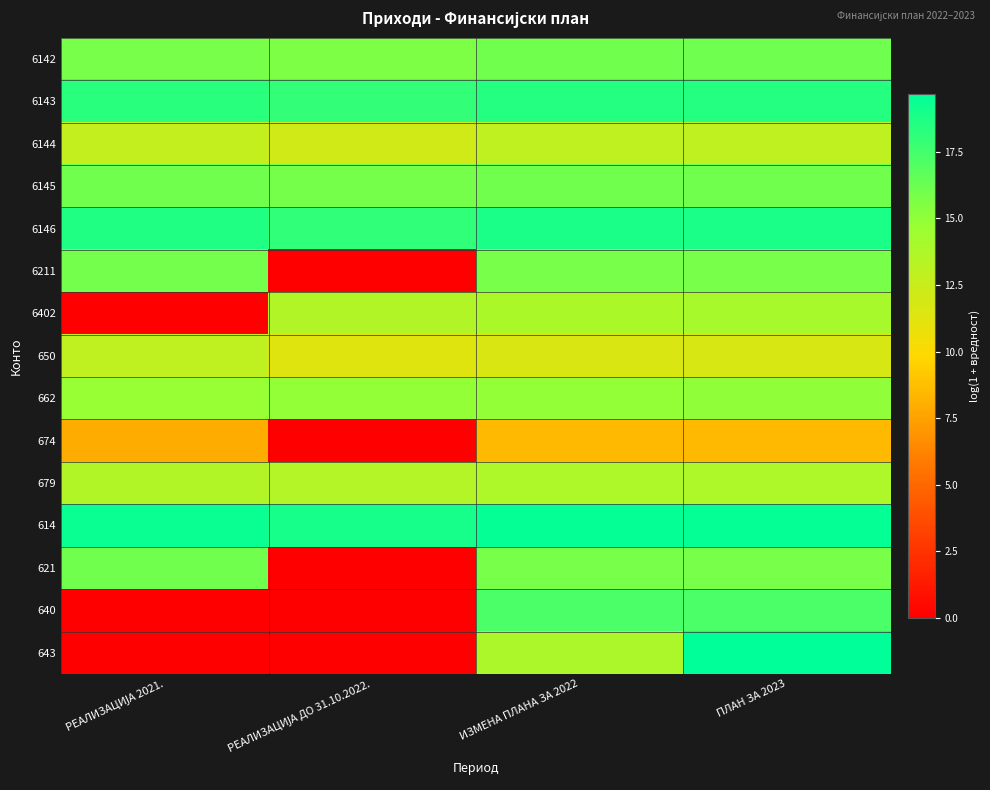

Reading left to right, what are all the values shown in this chart?

6142: РЕАЛИЗАЦИЈА 2021.=15.8	РЕАЛИЗАЦИЈА ДО 31.10.2022.=15.7	ИЗМЕНА ПЛАНА ЗА 2022=16.0	ПЛАН ЗА 2023=16.1
6143: РЕАЛИЗАЦИЈА 2021.=18.4	РЕАЛИЗАЦИЈА ДО 31.10.2022.=18.0	ИЗМЕНА ПЛАНА ЗА 2022=18.5	ПЛАН ЗА 2023=18.5
6144: РЕАЛИЗАЦИЈА 2021.=12.7	РЕАЛИЗАЦИЈА ДО 31.10.2022.=12.1	ИЗМЕНА ПЛАНА ЗА 2022=12.9	ПЛАН ЗА 2023=12.9
6145: РЕАЛИЗАЦИЈА 2021.=16.0	РЕАЛИЗАЦИЈА ДО 31.10.2022.=15.9	ИЗМЕНА ПЛАНА ЗА 2022=16.1	ПЛАН ЗА 2023=16.1
6146: РЕАЛИЗАЦИЈА 2021.=18.6	РЕАЛИЗАЦИЈА ДО 31.10.2022.=18.1	ИЗМЕНА ПЛАНА ЗА 2022=18.8	ПЛАН ЗА 2023=18.8
6211: РЕАЛИЗАЦИЈА 2021.=16.0	РЕАЛИЗАЦИЈА ДО 31.10.2022.=0.0	ИЗМЕНА ПЛАНА ЗА 2022=15.8	ПЛАН ЗА 2023=15.8
6402: РЕАЛИЗАЦИЈА 2021.=0.0	РЕАЛИЗАЦИЈА ДО 31.10.2022.=13.6	ИЗМЕНА ПЛАНА ЗА 2022=13.9	ПЛАН ЗА 2023=14.0
650: РЕАЛИЗАЦИЈА 2021.=12.9	РЕАЛИЗАЦИЈА ДО 31.10.2022.=11.3	ИЗМЕНА ПЛАНА ЗА 2022=11.7	ПЛАН ЗА 2023=11.8
662: РЕАЛИЗАЦИЈА 2021.=14.8	РЕАЛИЗАЦИЈА ДО 31.10.2022.=14.9	ИЗМЕНА ПЛАНА ЗА 2022=15.0	ПЛАН ЗА 2023=15.0
674: РЕАЛИЗАЦИЈА 2021.=7.9	РЕАЛИЗАЦИЈА ДО 31.10.2022.=0.0	ИЗМЕНА ПЛАНА ЗА 2022=8.5	ПЛАН ЗА 2023=8.5
679: РЕАЛИЗАЦИЈА 2021.=13.6	РЕАЛИЗАЦИЈА ДО 31.10.2022.=13.5	ИЗМЕНА ПЛАНА ЗА 2022=13.7	ПЛАН ЗА 2023=13.7
614: РЕАЛИЗАЦИЈА 2021.=19.3	РЕАЛИЗАЦИЈА ДО 31.10.2022.=19.0	ИЗМЕНА ПЛАНА ЗА 2022=19.5	ПЛАН ЗА 2023=19.5
621: РЕАЛИЗАЦИЈА 2021.=16.0	РЕАЛИЗАЦИЈА ДО 31.10.2022.=0.0	ИЗМЕНА ПЛАНА ЗА 2022=15.8	ПЛАН ЗА 2023=15.8
640: РЕАЛИЗАЦИЈА 2021.=0.0	РЕАЛИЗАЦИЈА ДО 31.10.2022.=0.0	ИЗМЕНА ПЛАНА ЗА 2022=17.3	ПЛАН ЗА 2023=17.3
643: РЕАЛИЗАЦИЈА 2021.=0.0	РЕАЛИЗАЦИЈА ДО 31.10.2022.=0.0	ИЗМЕНА ПЛАНА ЗА 2022=13.8	ПЛАН ЗА 2023=19.7